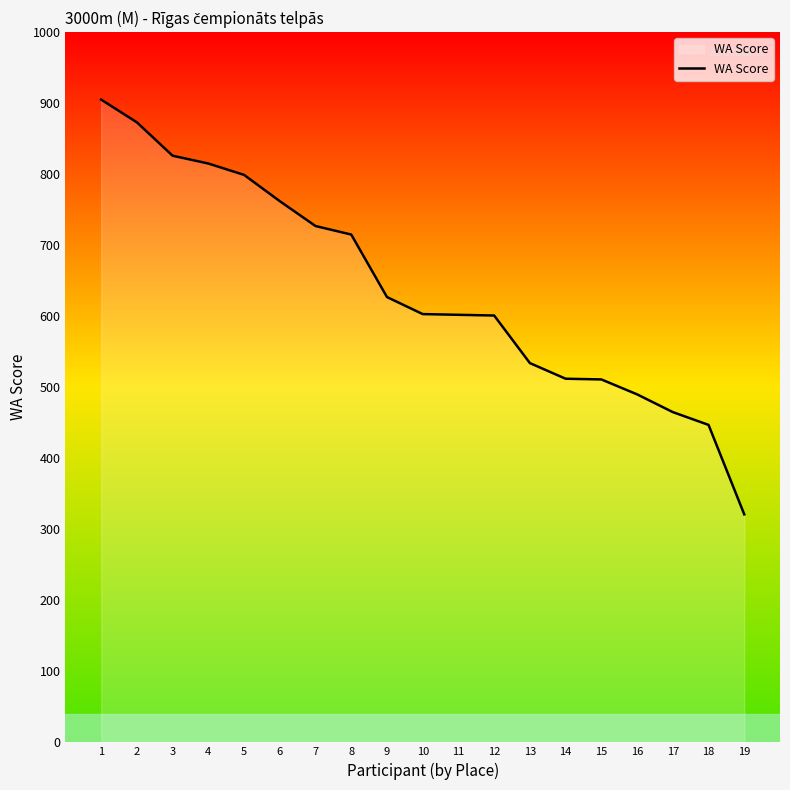

What is the change in value from 3 to 13?

-292